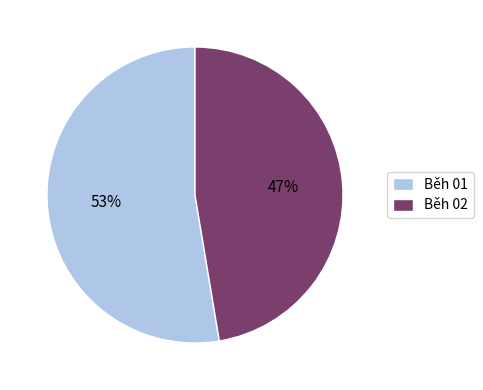

True or false: Běh 02 accounts for 34% of the total.

False